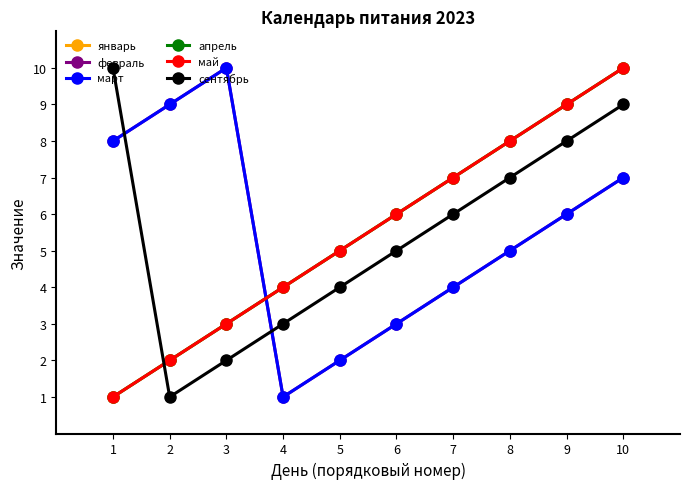

Count the сентябрь values in the range 3 to 8.

6